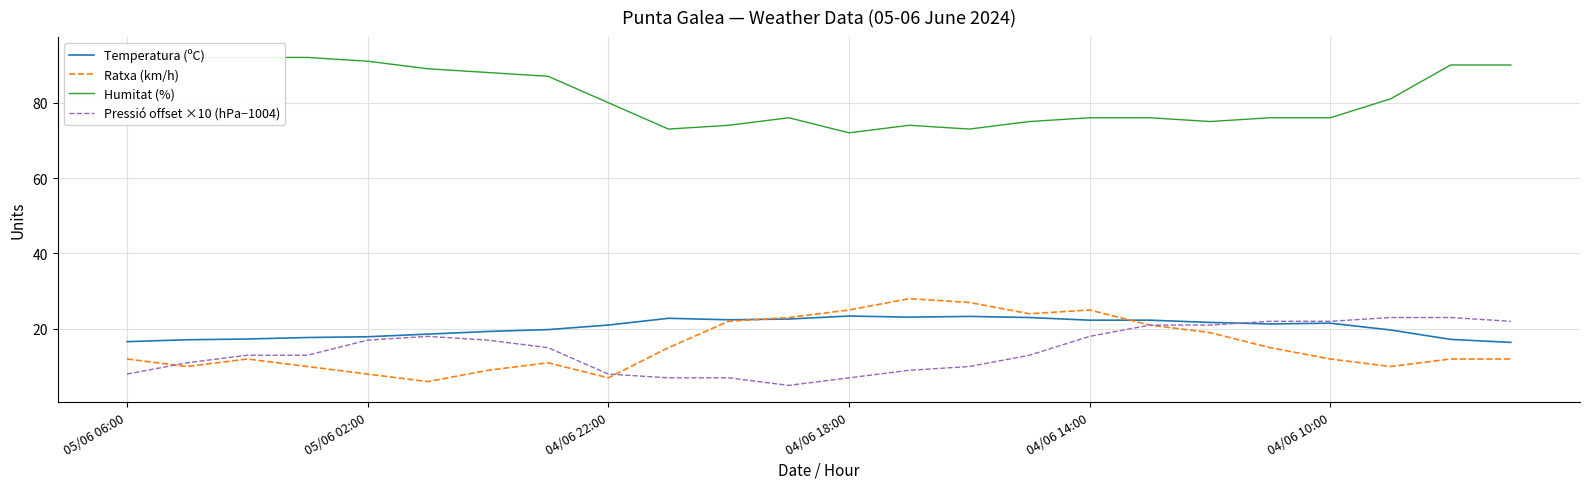

What is the minimum value for Temperatura (ºC)?

16.4